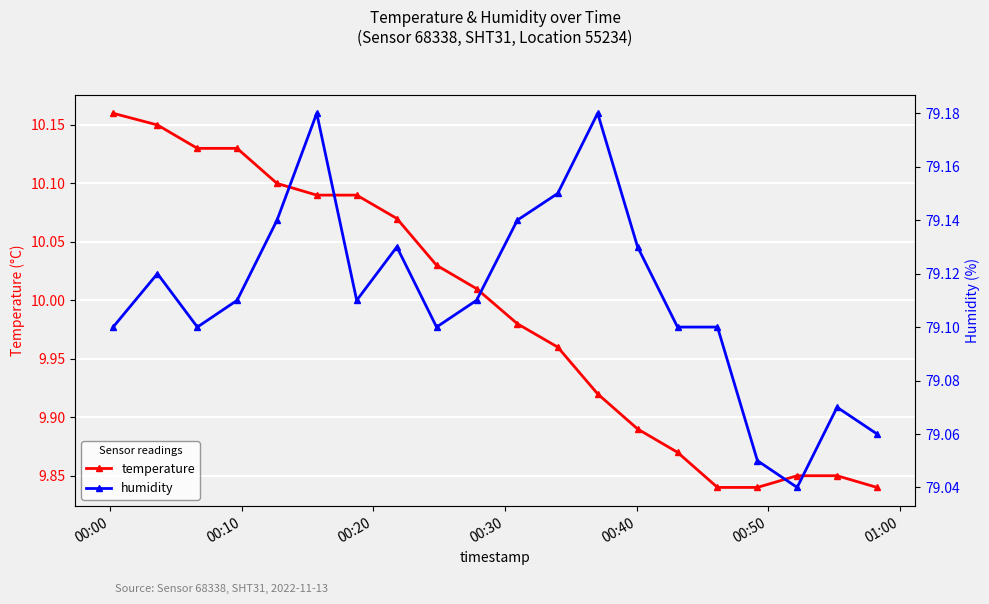

What are all the series names shown in the legend?

temperature, humidity